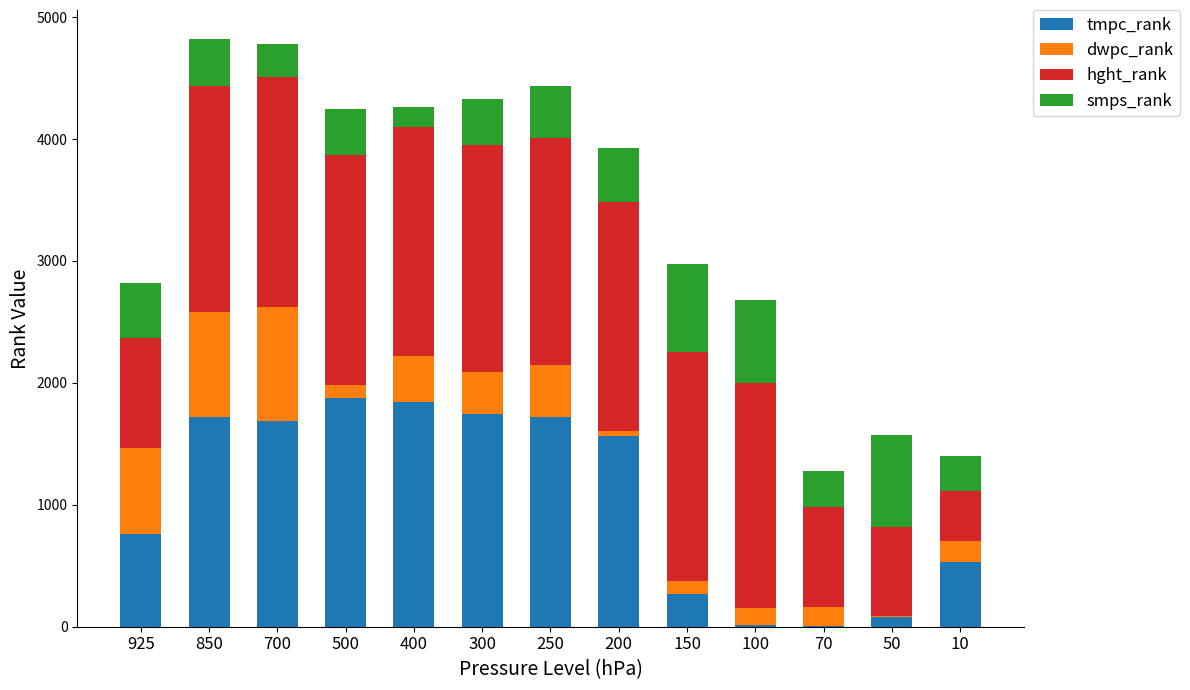

What is the highest value of the tmpc_rank series?

1878